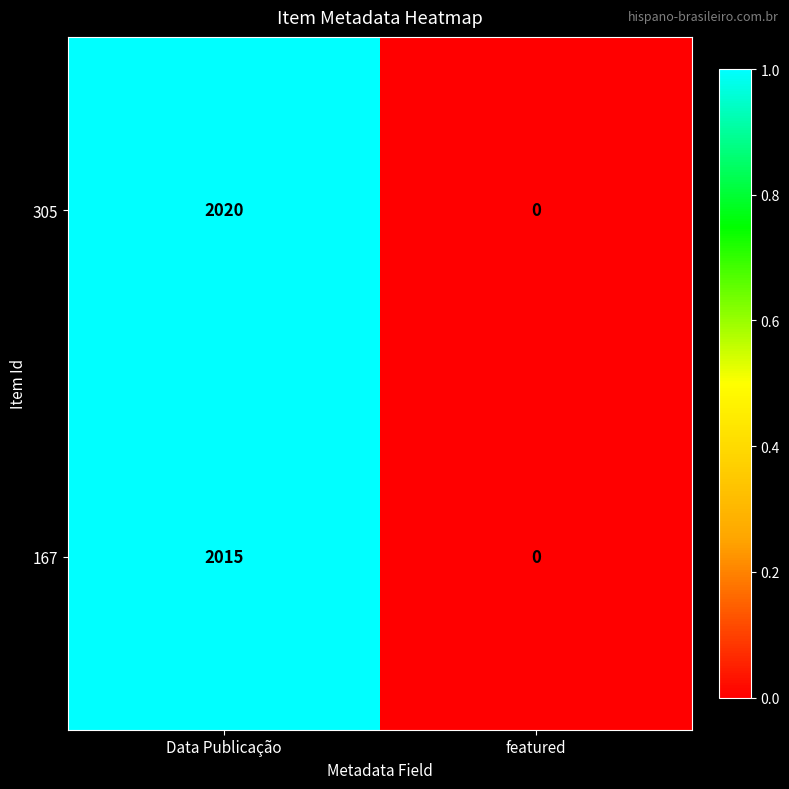

Reading left to right, what are all the values shown in this chart?

305: Data Publicação=2020	featured=0
167: Data Publicação=2015	featured=0